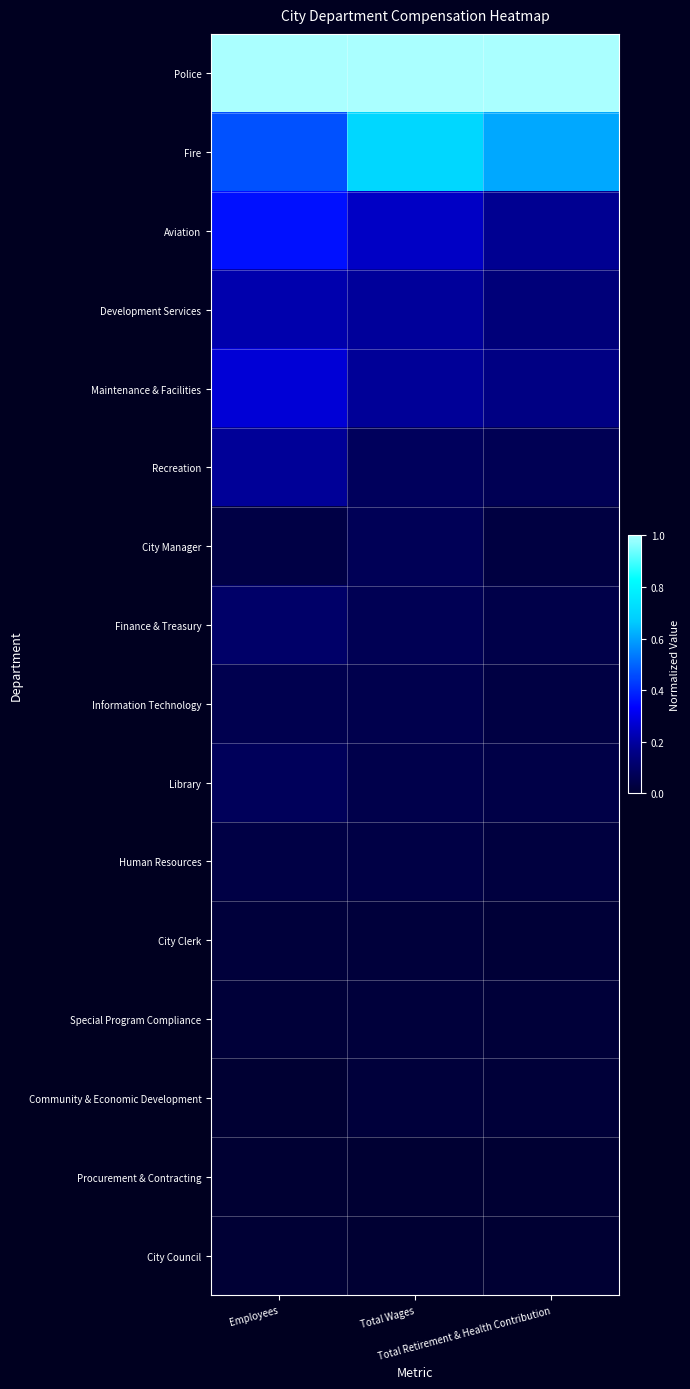

Which series has the largest range (max minus min)?

Fire